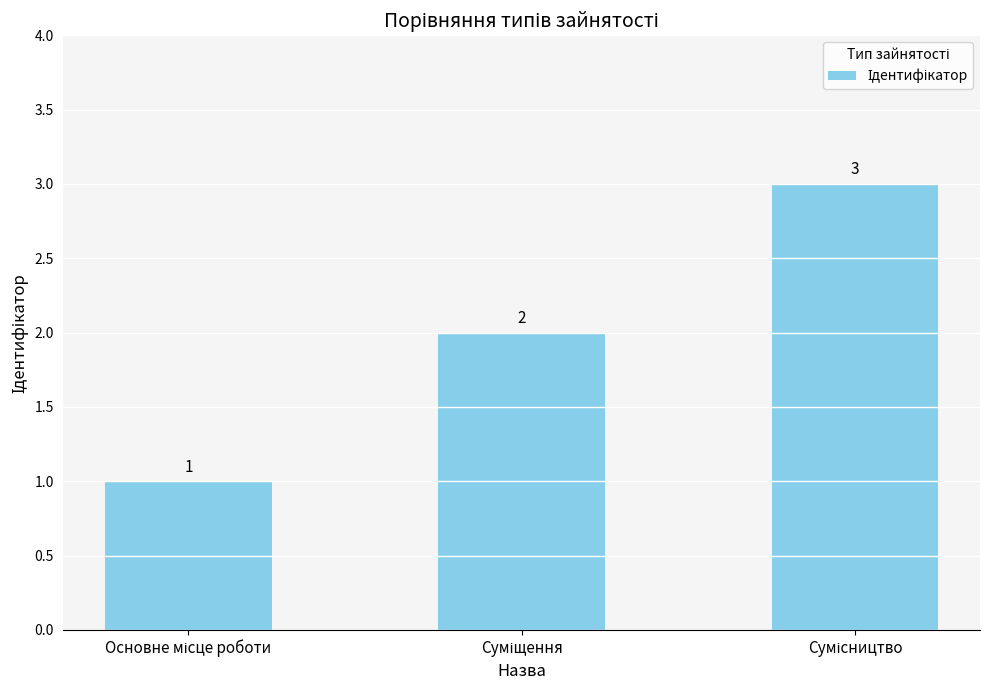

What is the value of the 1st bar from the left?

1